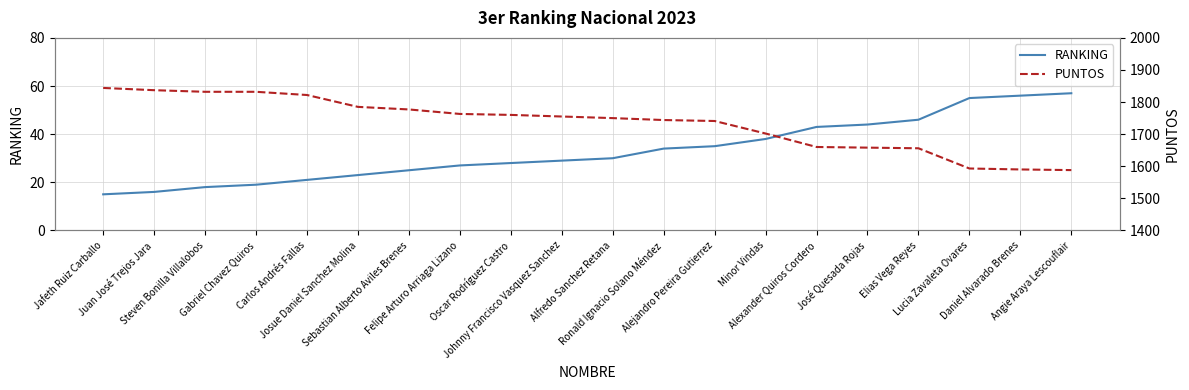

What is the spread (max minus min) of values at Angie Araya Lescouflair?

1531